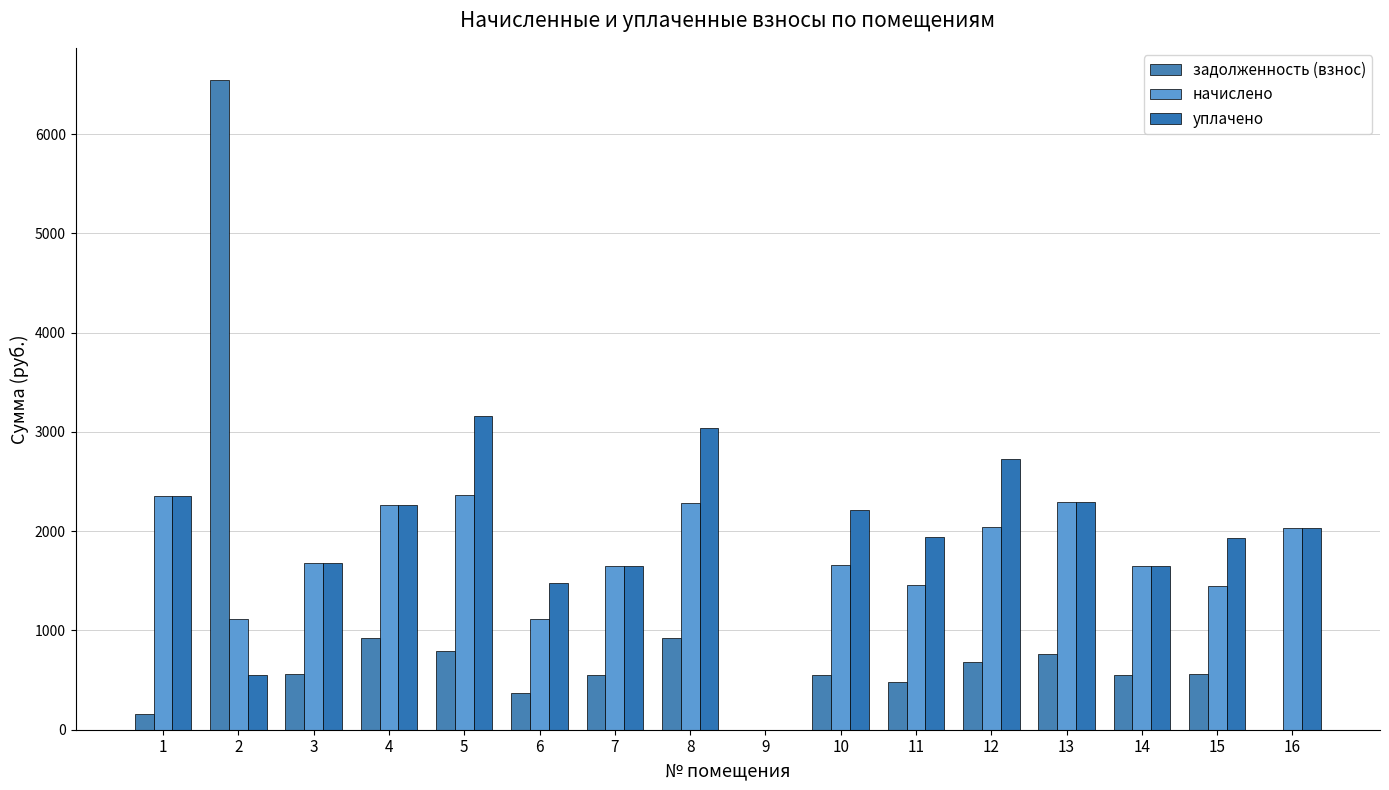

Is the value of задолженность (взнос) at 9 greater than the value of уплачено at 9?

No